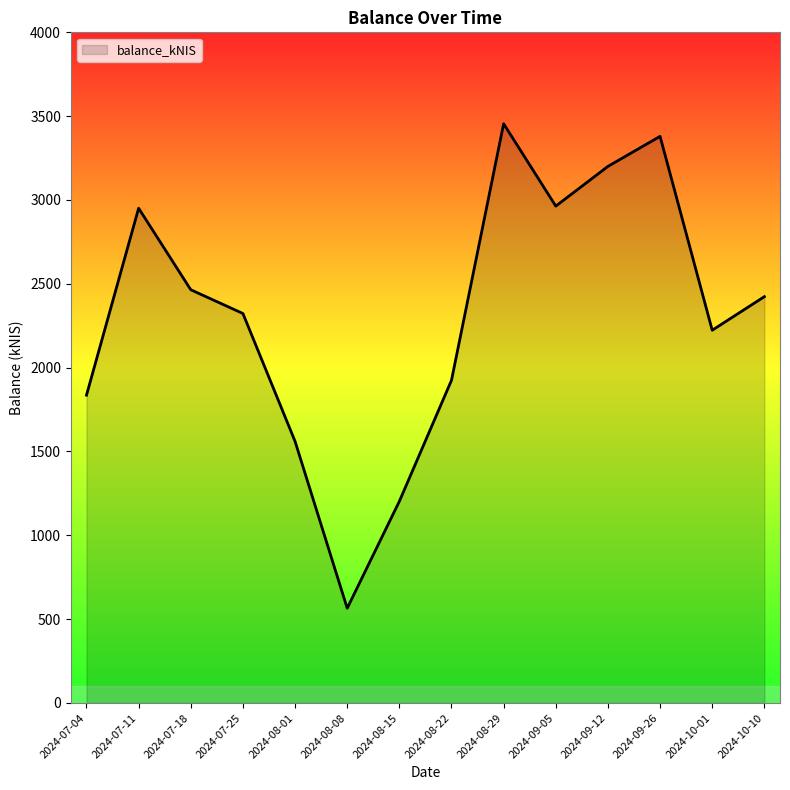

What is the approximate value at 2024-07-04?

1835.9